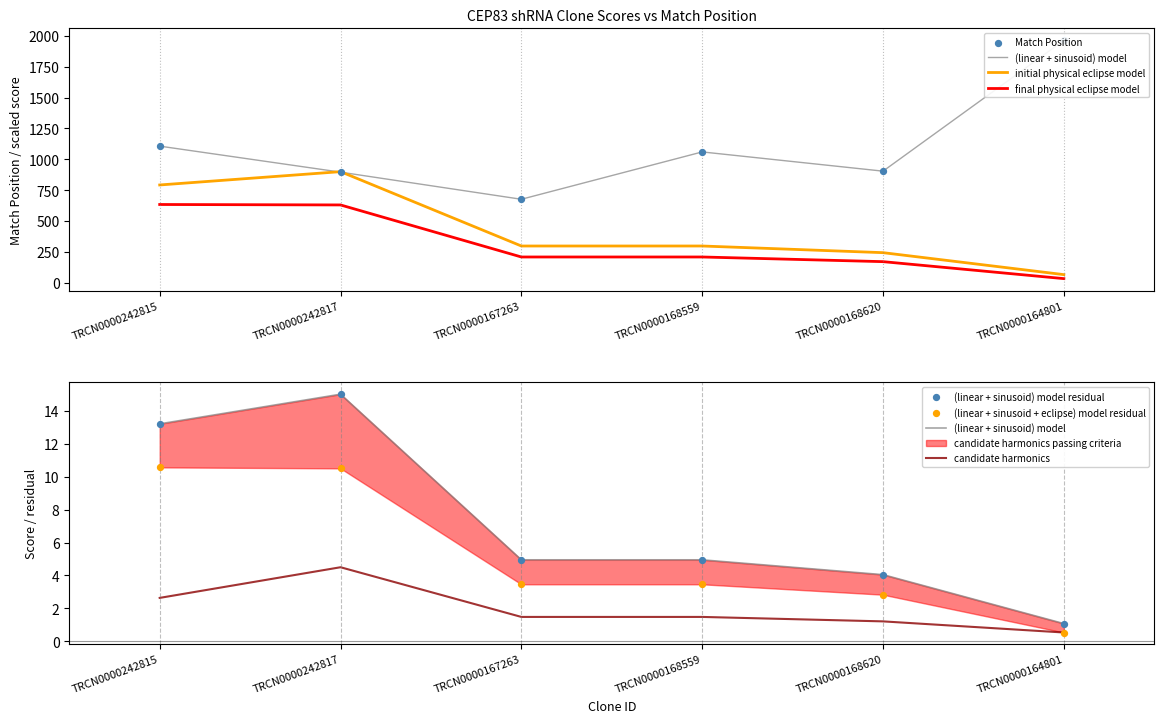

At which category is the sum across all series the highest?

TRCN0000164801